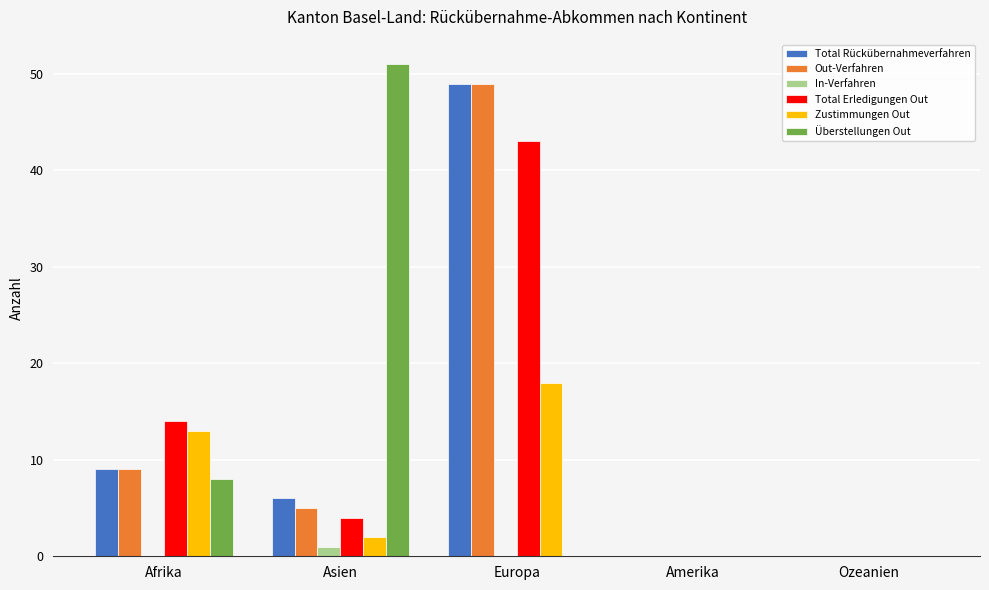

At which category is the sum across all series the highest?

Europa